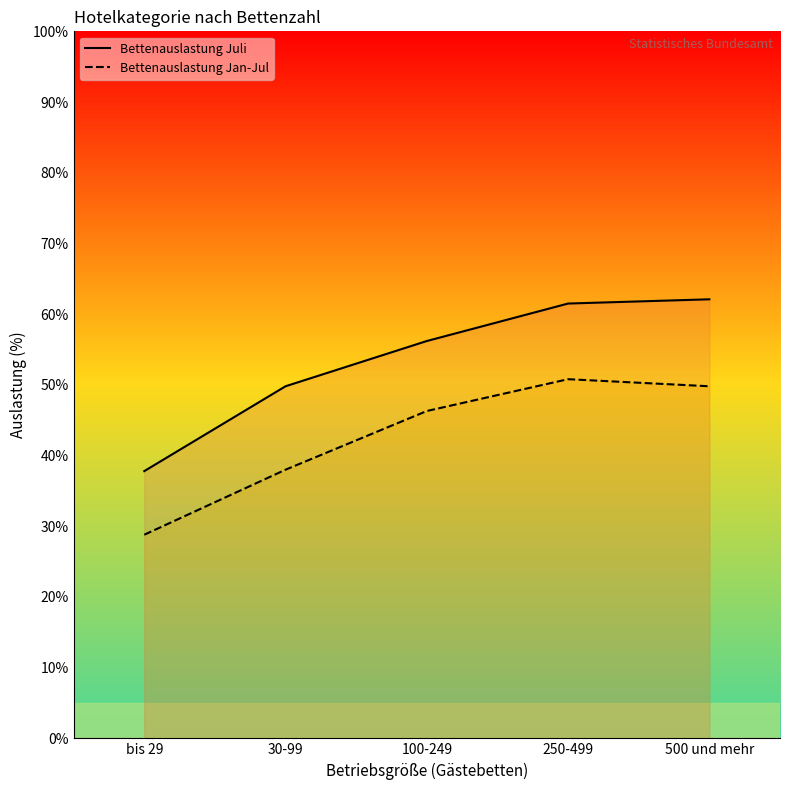

Count the number of categories in the chart.

5